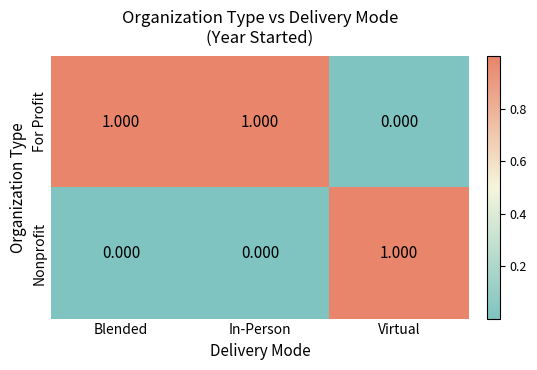

List the series in order of their overall mean, lowest first.

Nonprofit, For Profit